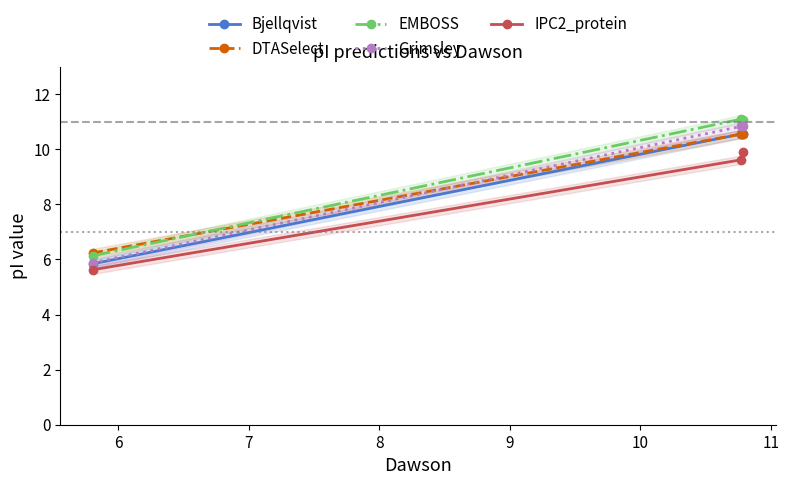

What is the value of the Grimsley point at the 3rd from the left?

10.9